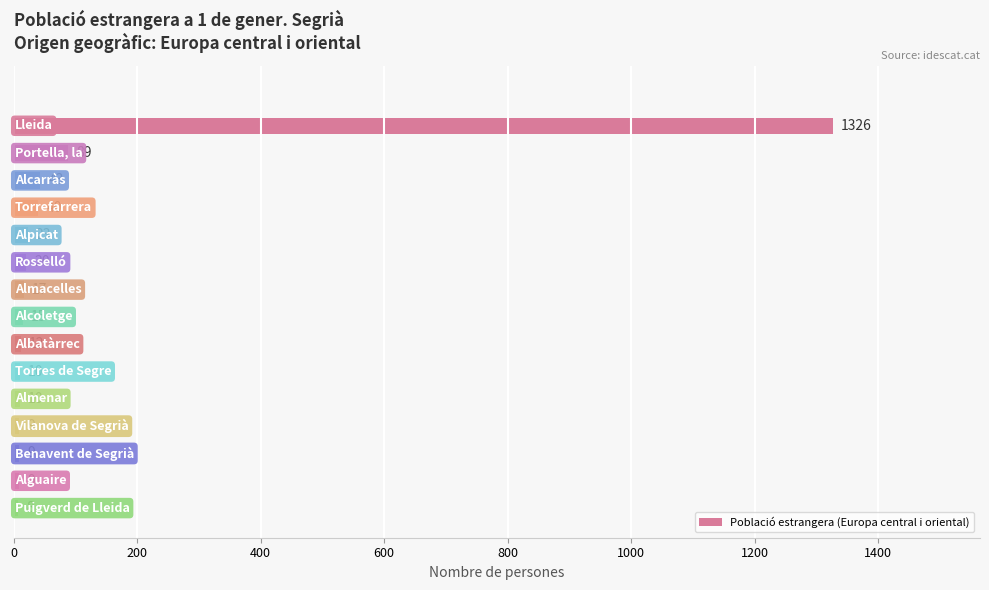

What is the difference between the second highest and second lowest values?

80